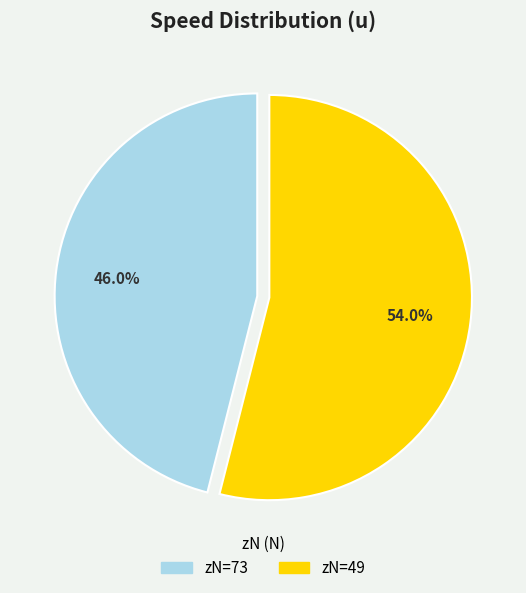

Is there any slice that represents more than half of the pie?

Yes